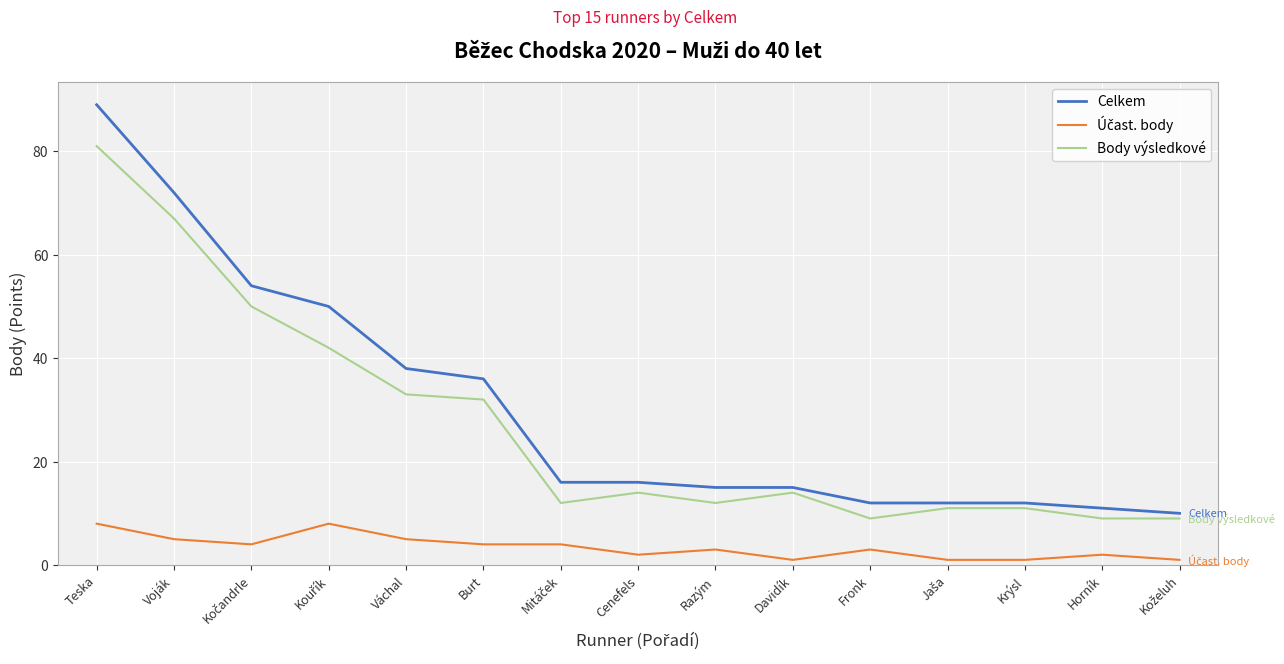

True or false: Body výsledkové and Celkem intersect in this chart.

False